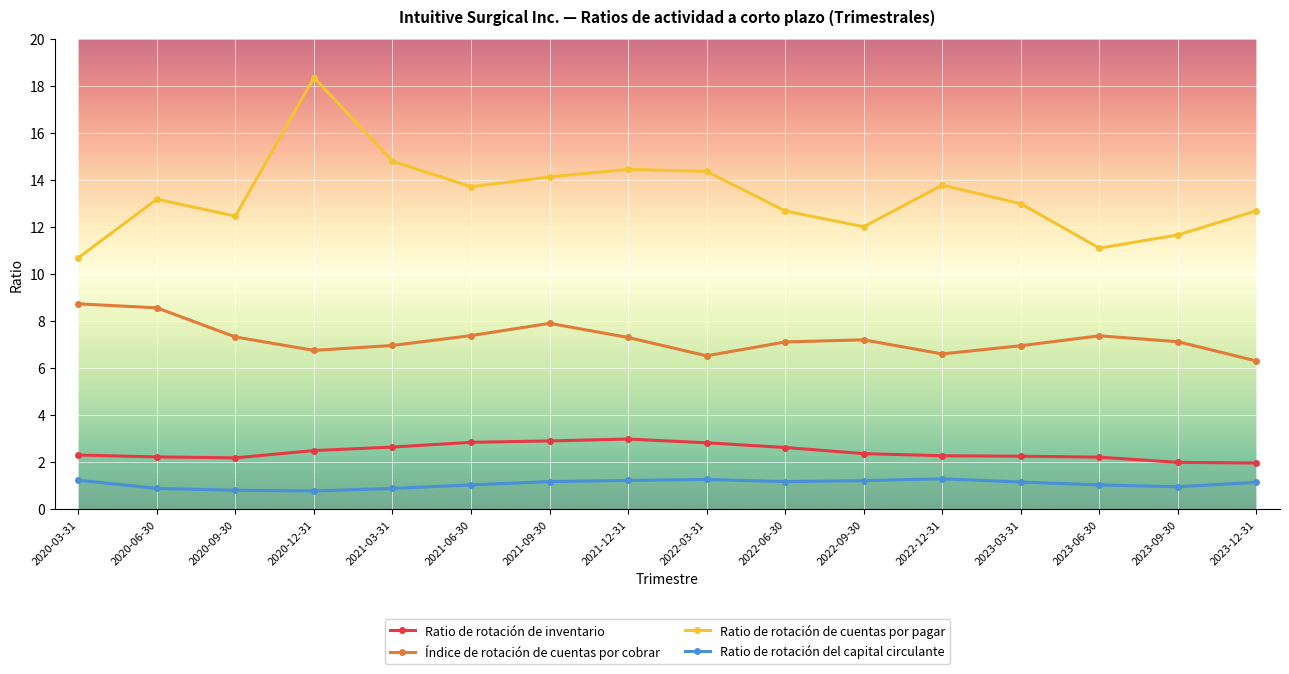

What is the spread (max minus min) of values at 2021-06-30?

12.7